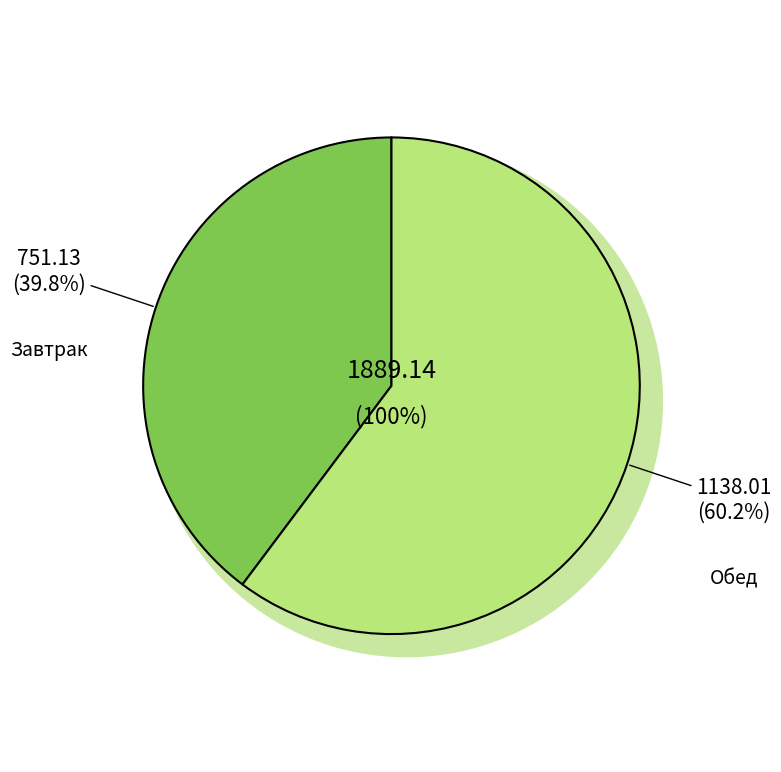

What percentage is the Обед slice, to the nearest percent?

60%